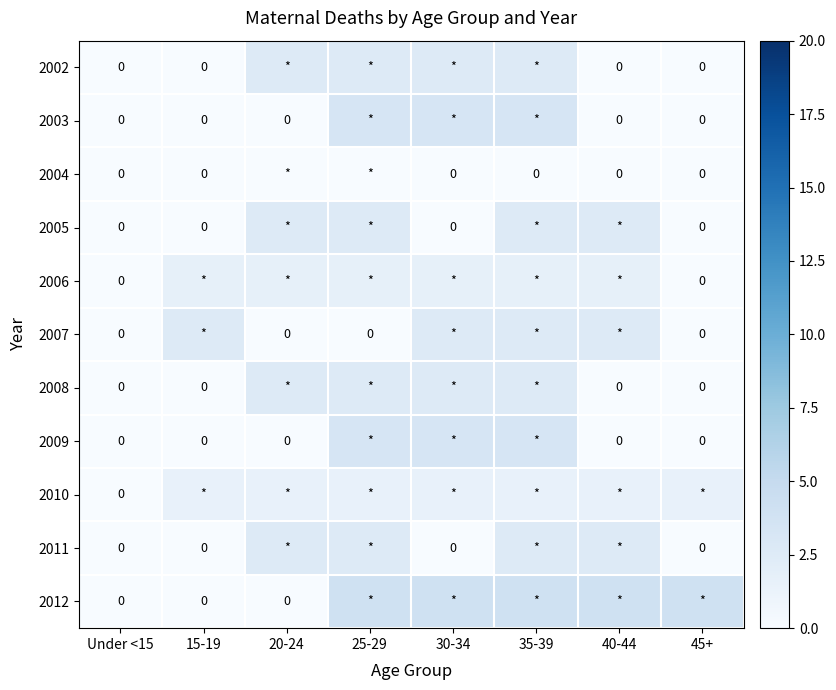

Is it true that 2002 equals 0.0 at 40-44?

True